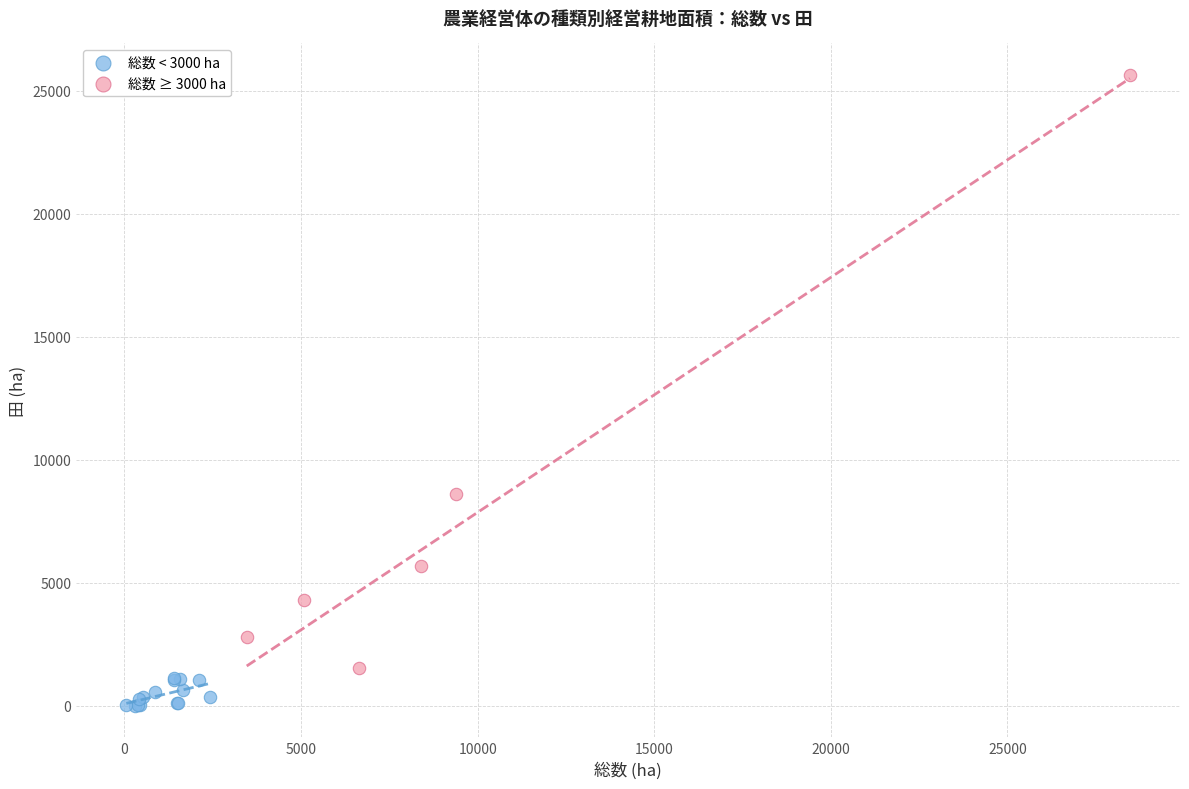

What are all the series names shown in the legend?

総数 < 3000 ha, 総数 ≥ 3000 ha